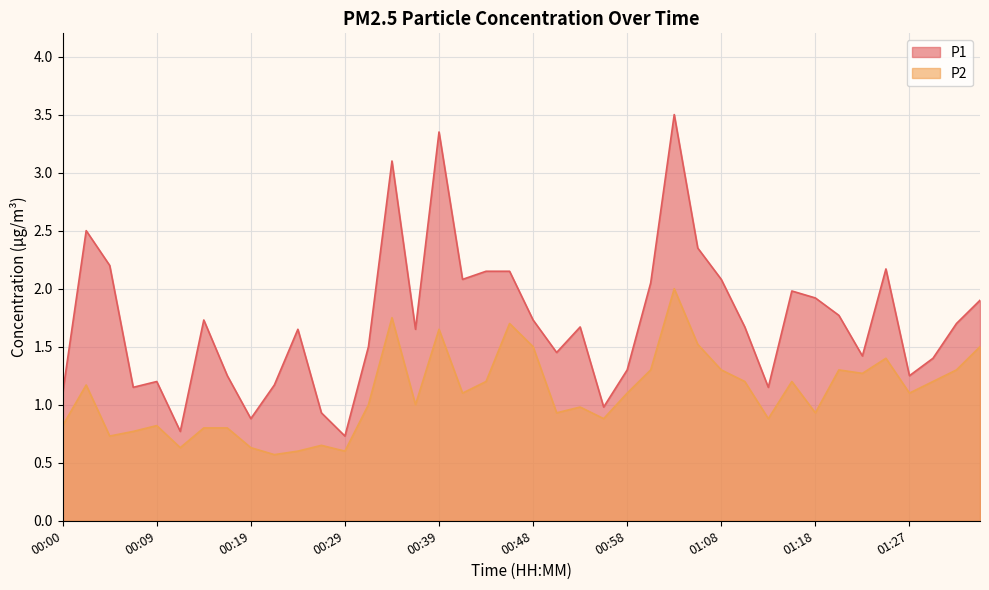

Count the number of categories in the chart.

40